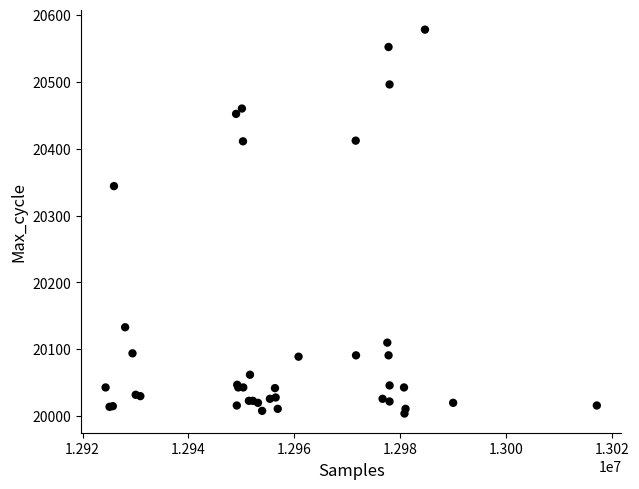

What Y value in the scatter plot is closest to 20291?

20344